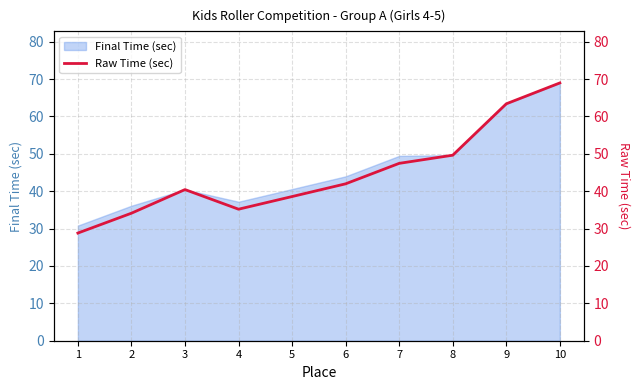

Rank the categories by value from highest to lowest.

10, 9, 8, 7, 6, 3, 5, 4, 2, 1